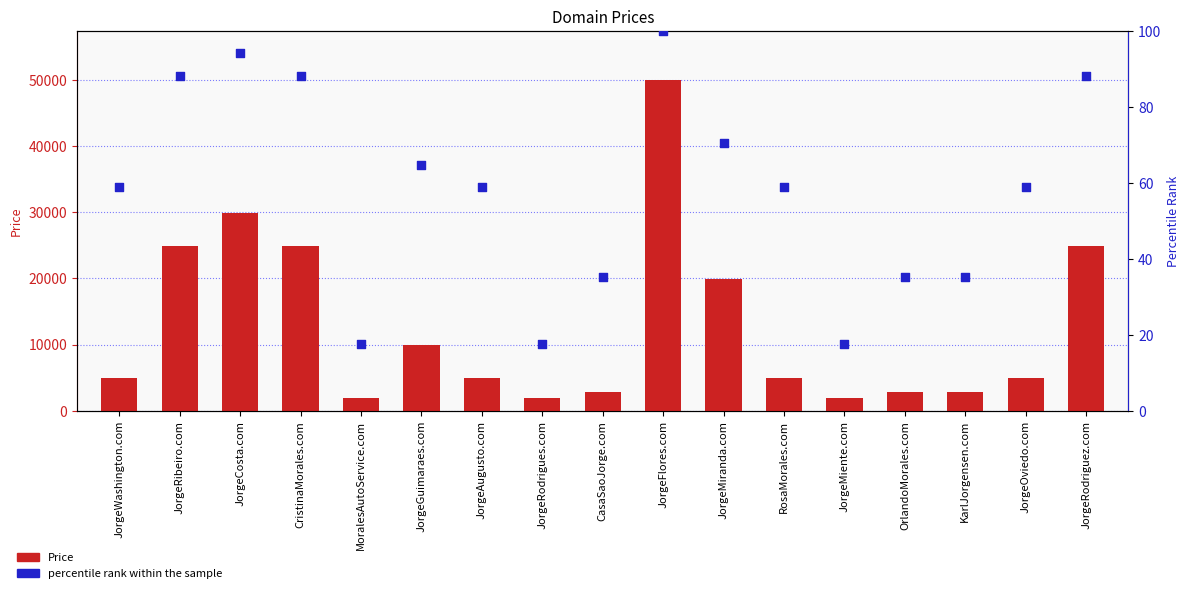

Which series has the widest spread of Y values?

Price